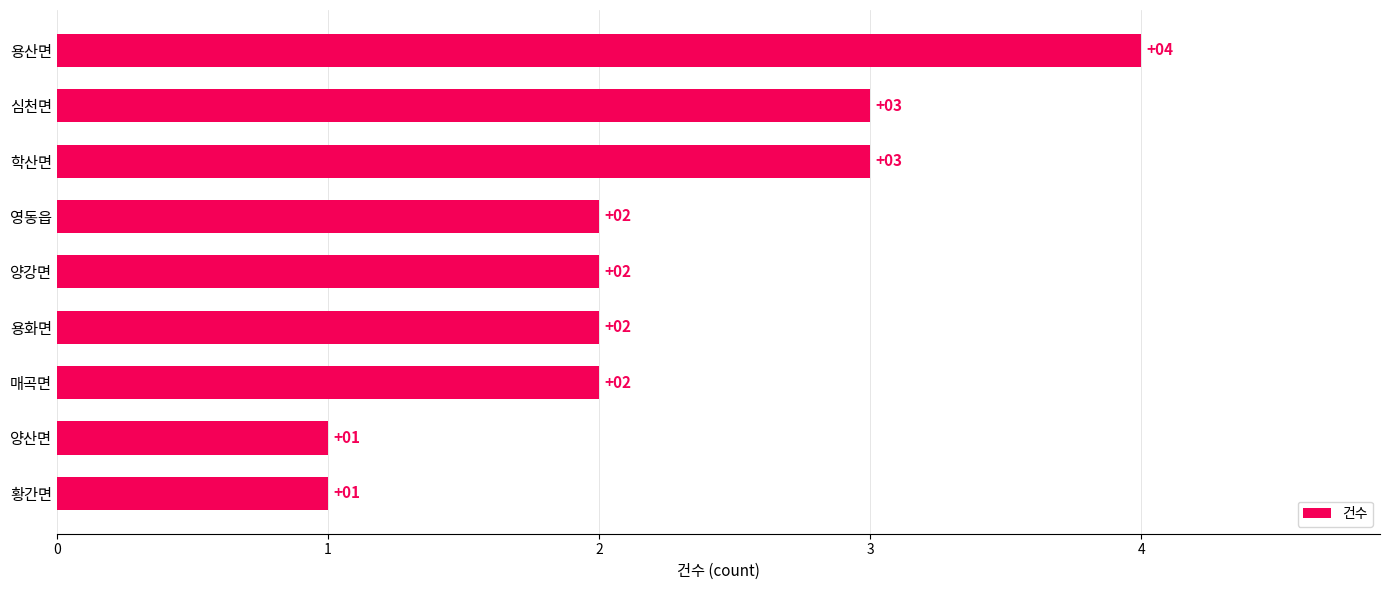

What is the label of the 4th bar from the bottom?

용화면